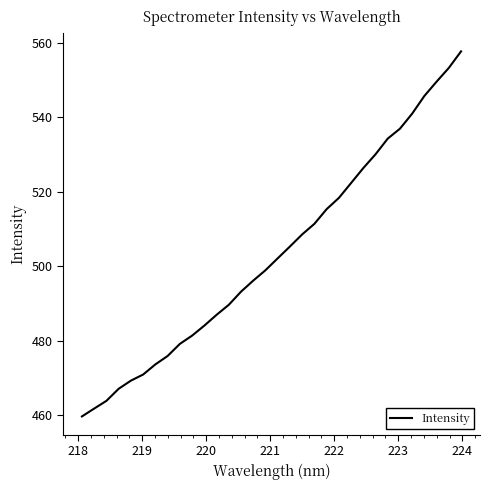

What is the greatest value displayed?

557.7